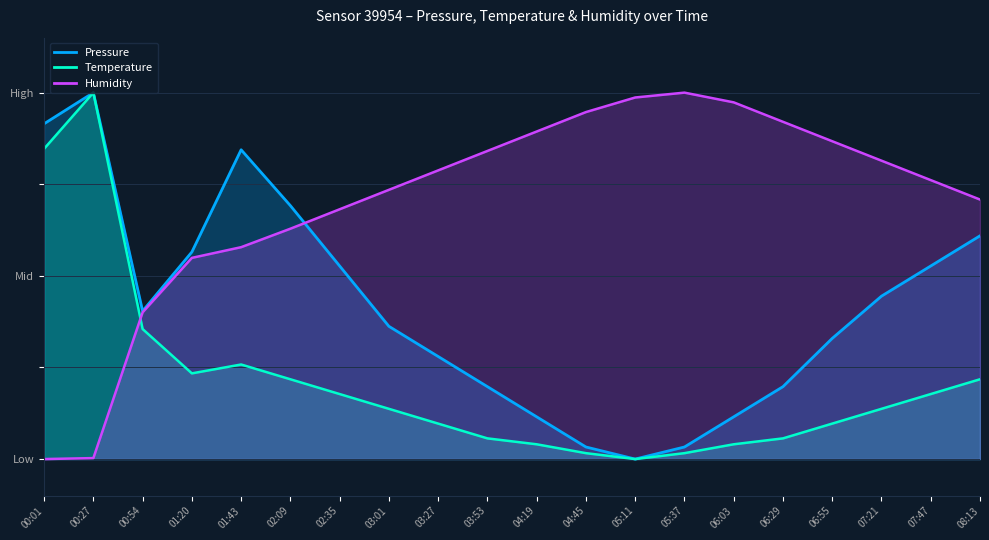

Rank the series by their average value, from highest to lowest.

Humidity, Pressure, Temperature